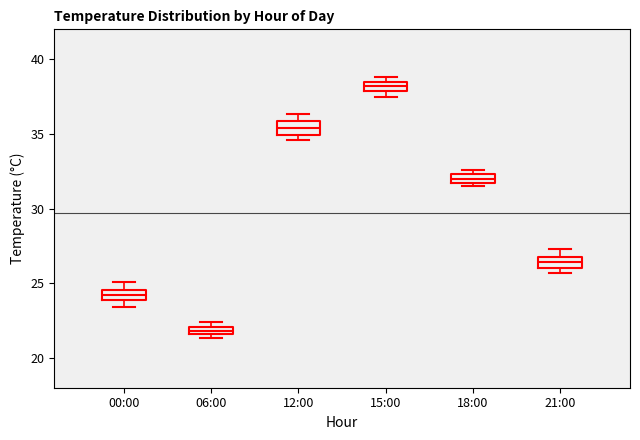

Which box has the highest median line?

15:00